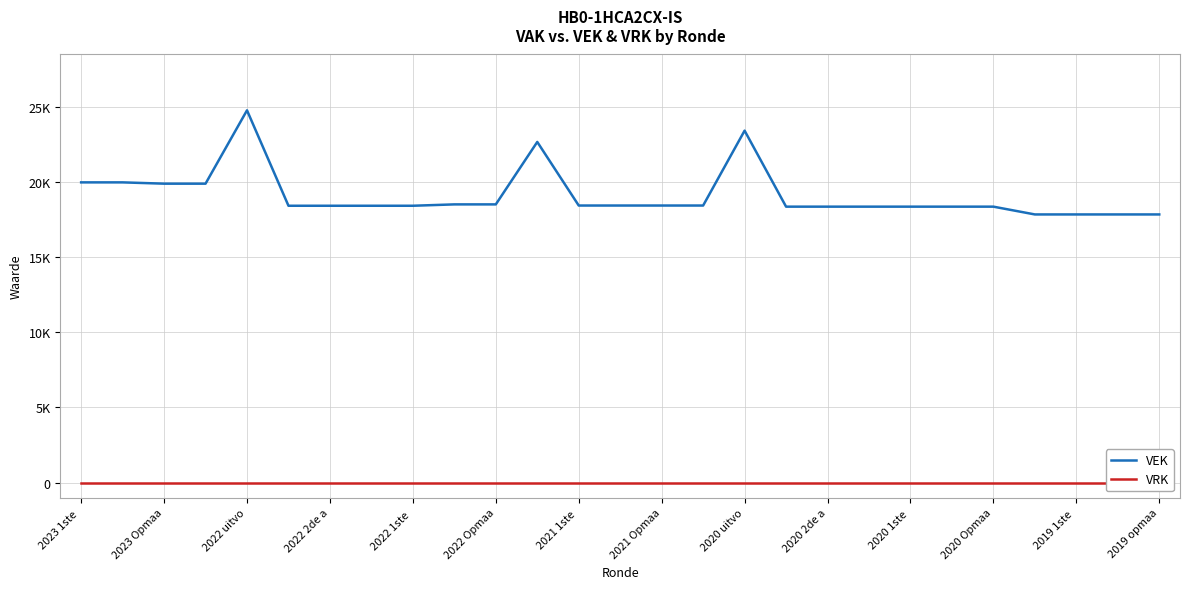

How many data points in VEK are above 18423?

13